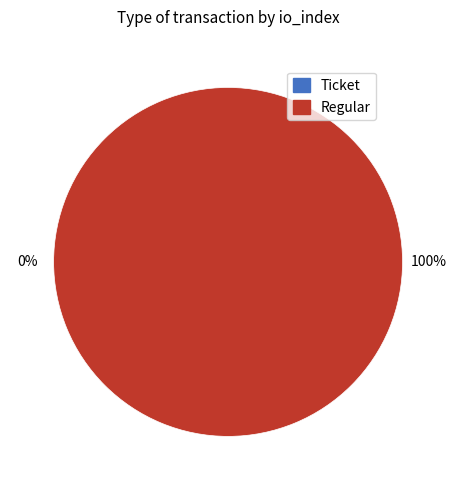

Which category has the biggest portion of the pie?

Regular